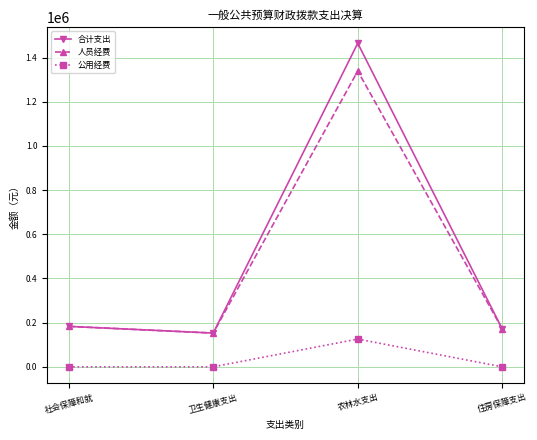

True or false: 公用经费 has a value of 216451.2 at 农林水支出.

False